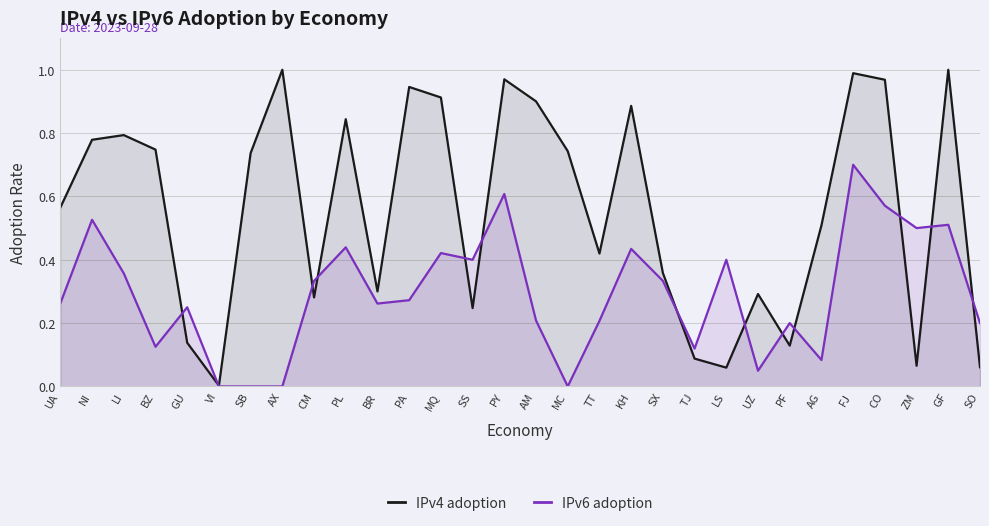

At which label is IPv6 adoption closest to 0?

VI